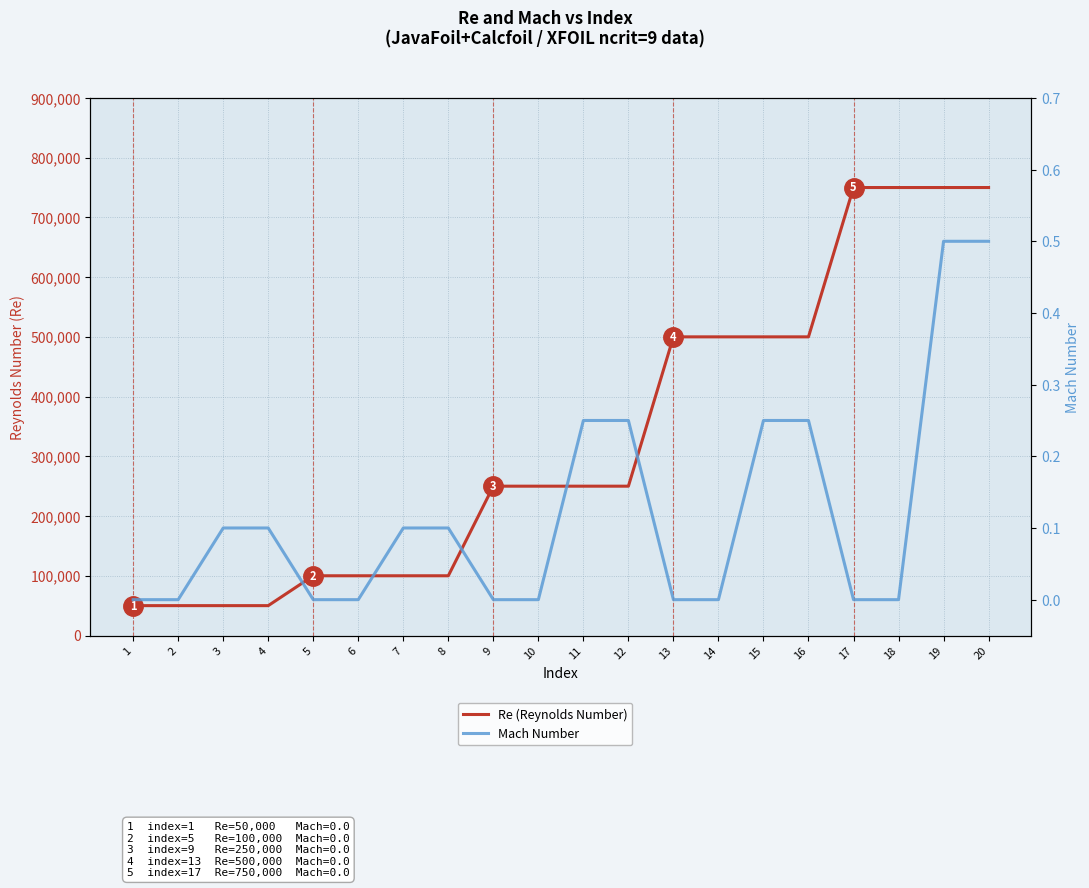

Which series has the largest total across all categories?

Re (Reynolds Number)